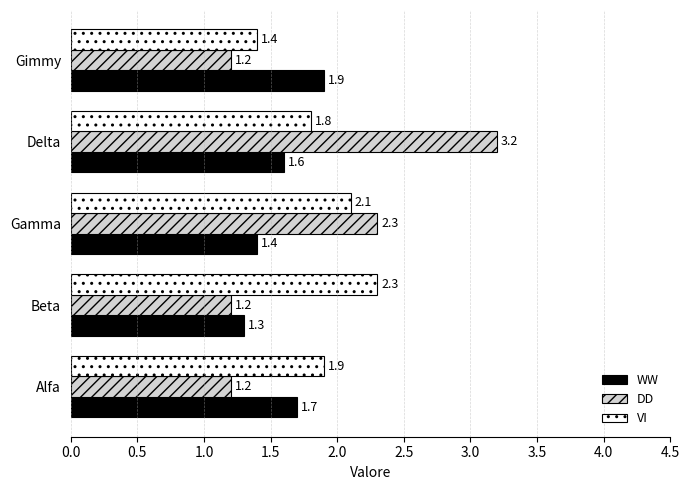

The DD series shows 2.3 at Gamma. True or false?

True